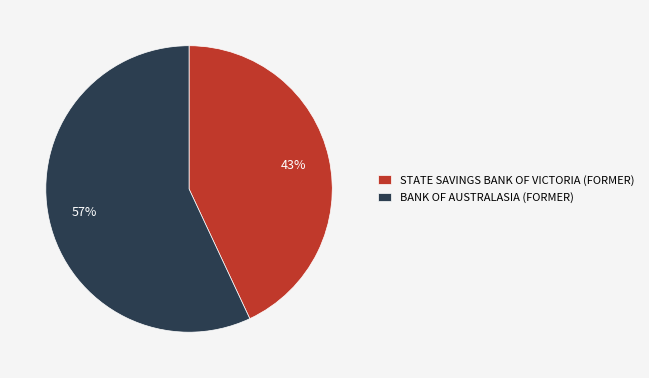

The BANK OF AUSTRALASIA (FORMER) slice represents 49% of the pie. True or false?

False